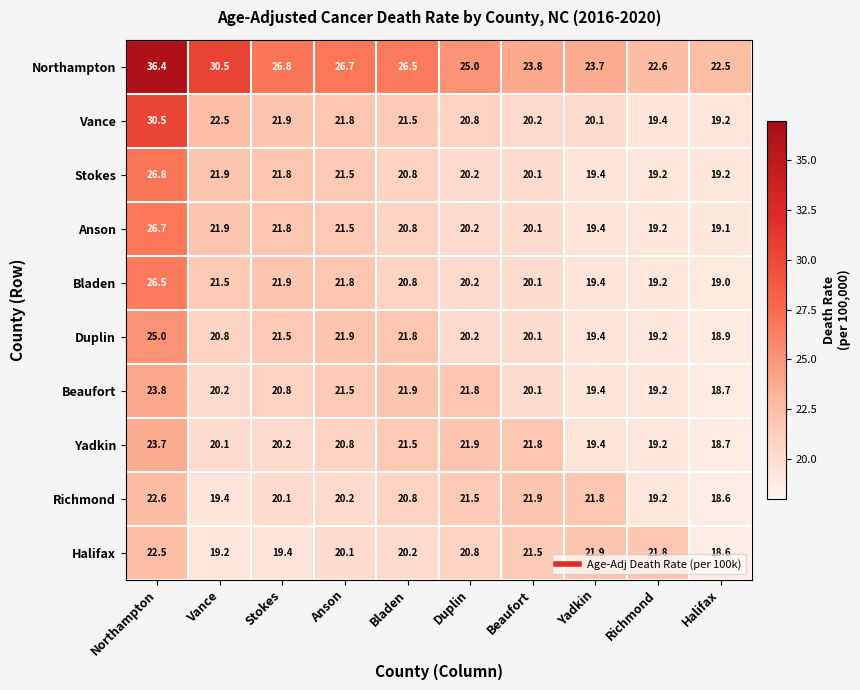

The Beaufort series shows 18.7 at Halifax. True or false?

True